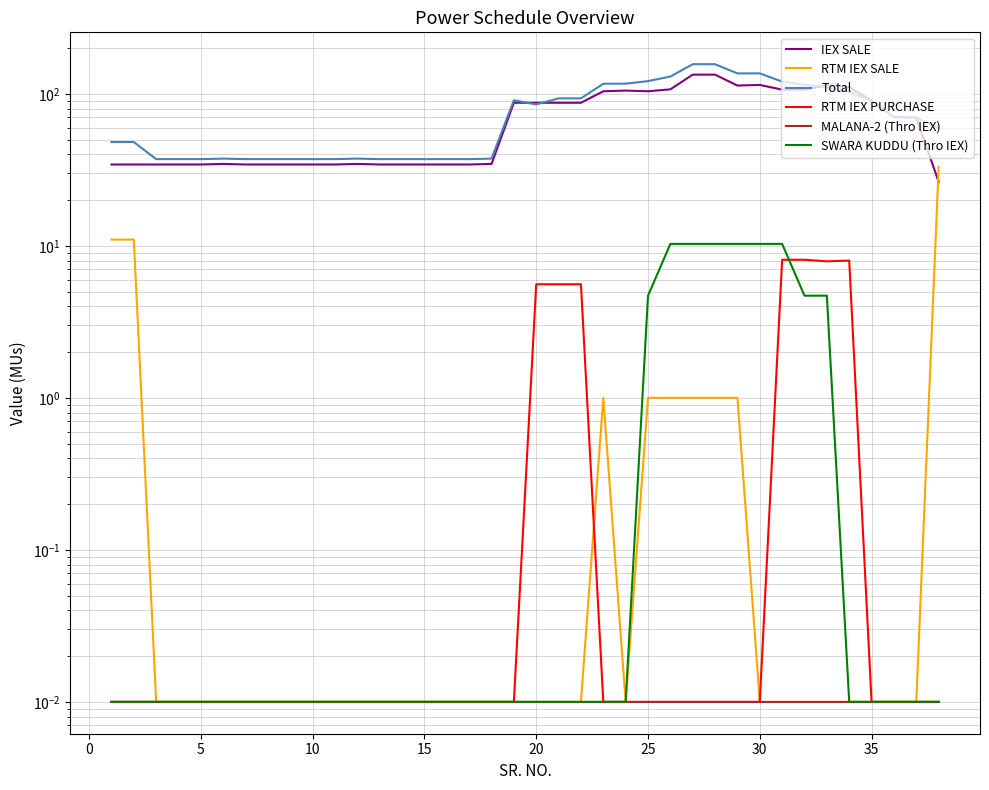

How many interior local valleys does the IEX SALE series have?

2